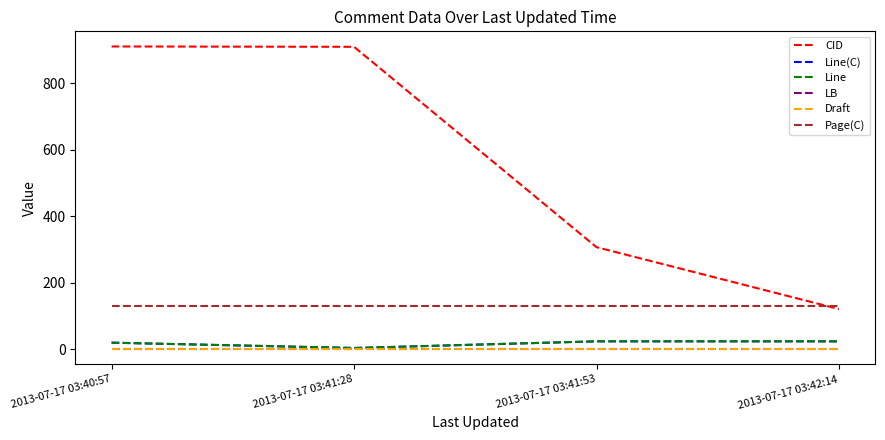

What is the sum of all Draft values?

0.4